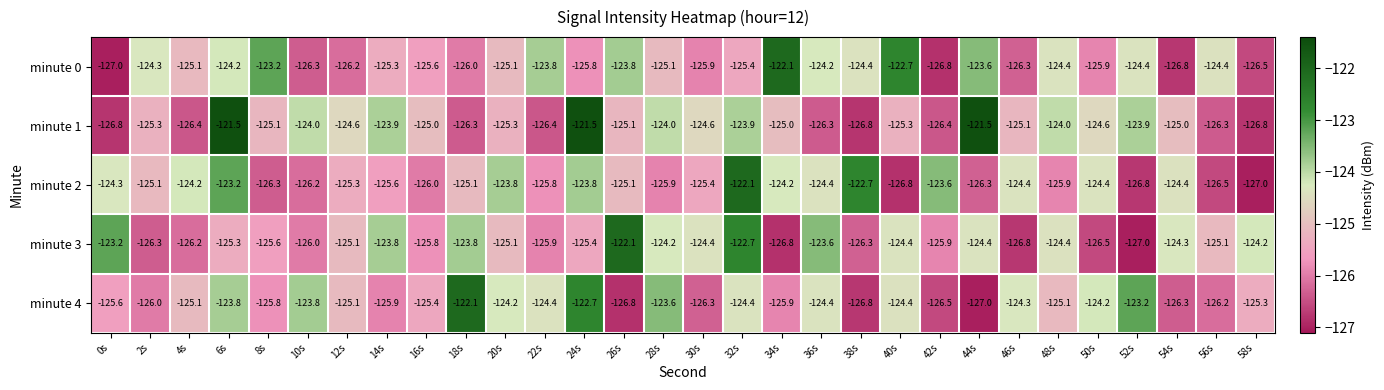

What value does the minute 0 series have at 20s?

-125.1